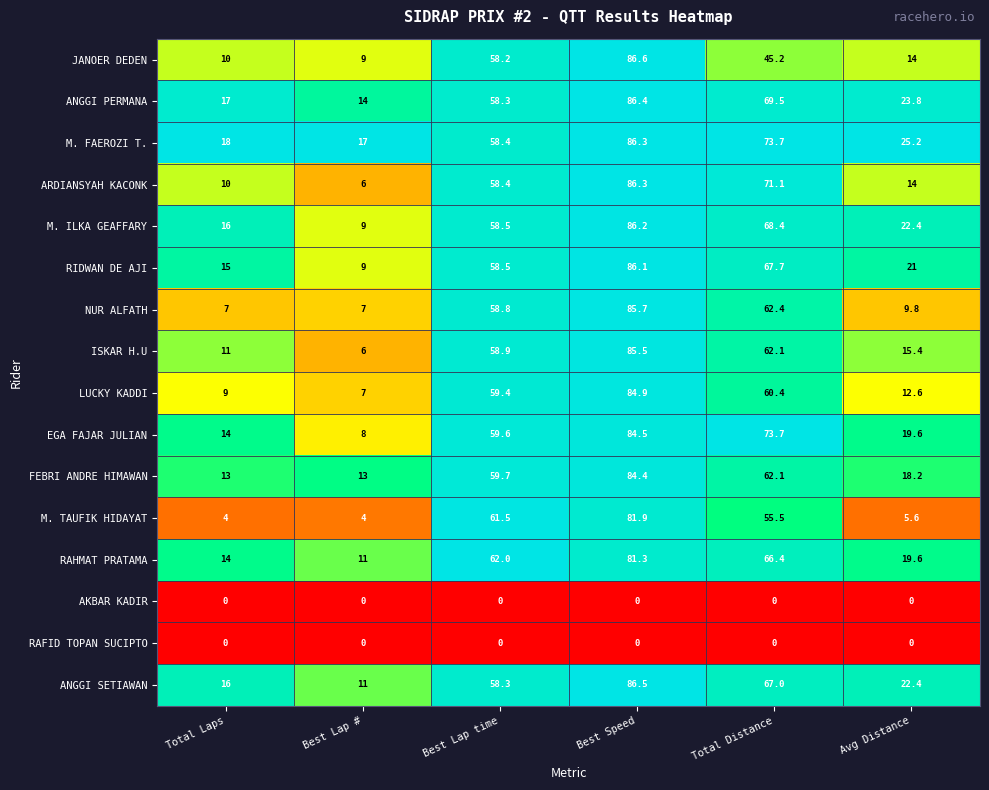

Which series has the largest total across all categories?

M. FAEROZI T.